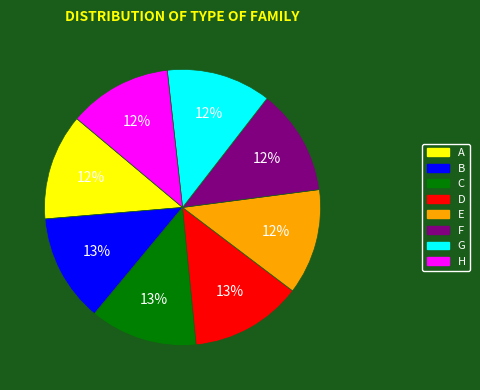

To the nearest percent, what is the average slice percentage?

12%